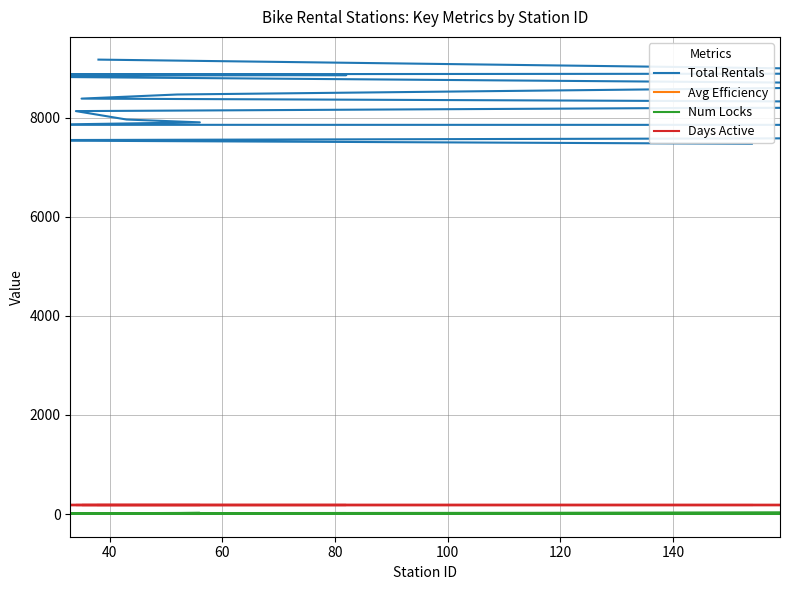

True or false: Num Locks and Days Active cross at least once.

False